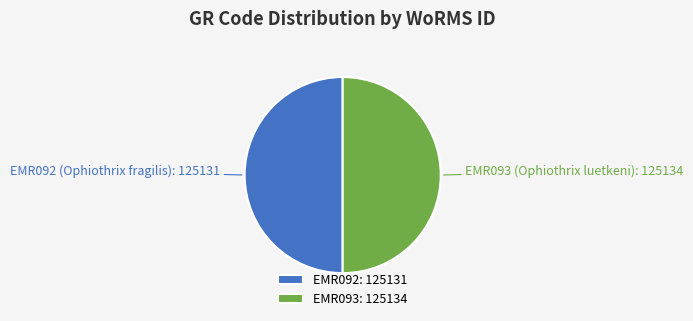

How many slices are in this pie chart?

2